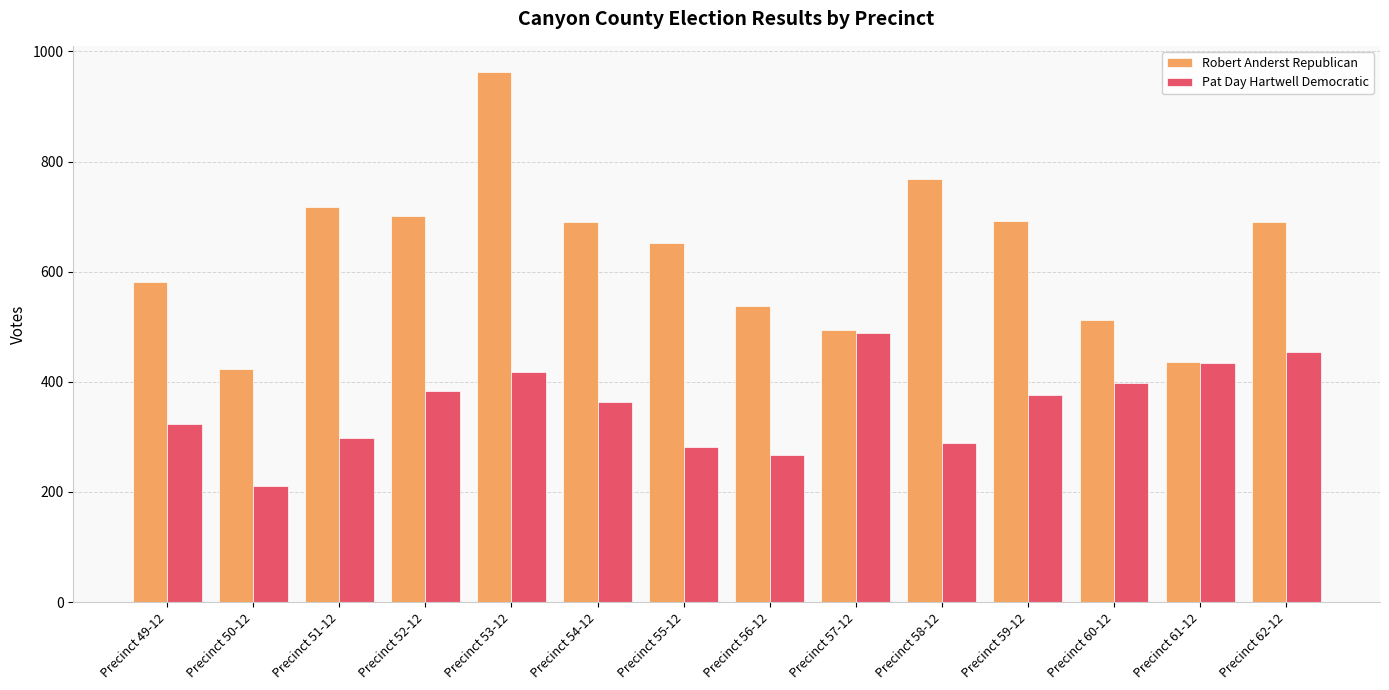

How many bars are there in each group?

2